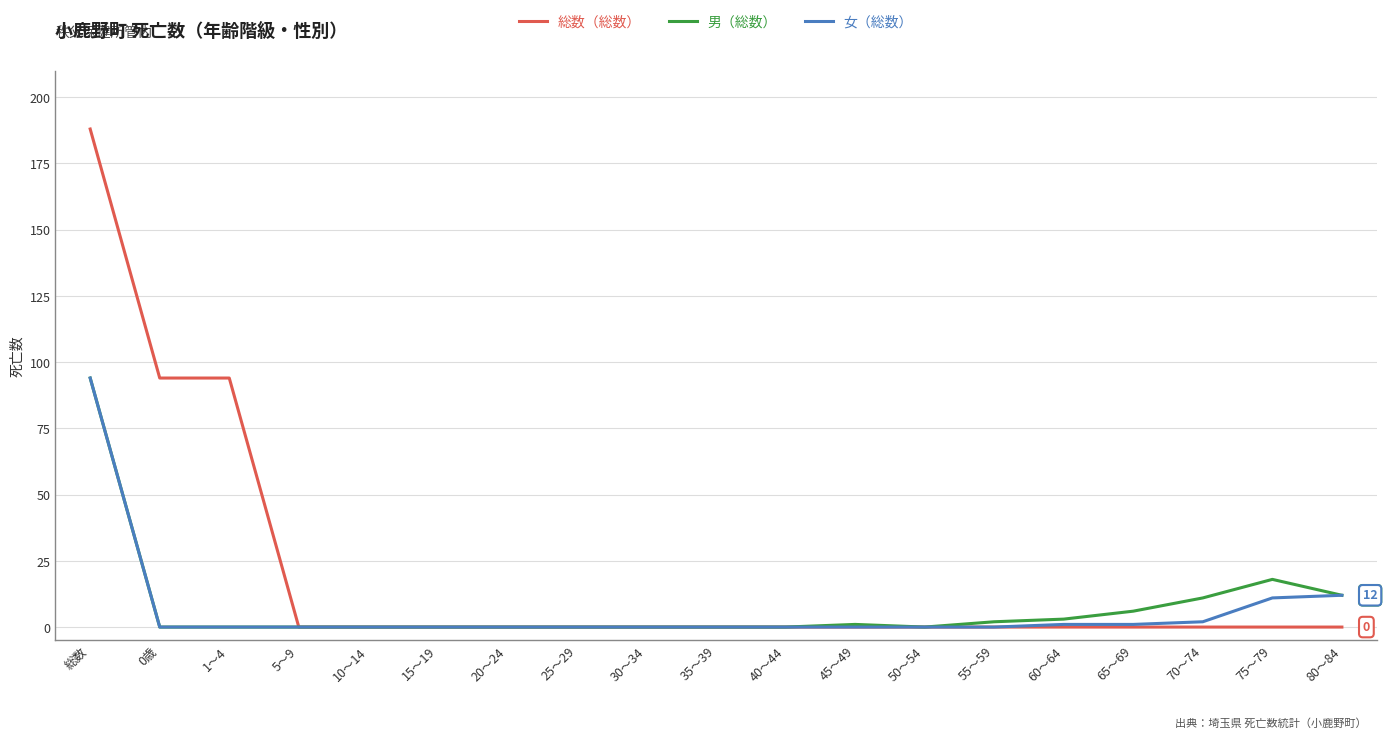

Which series has the widest spread of values?

総数（総数）